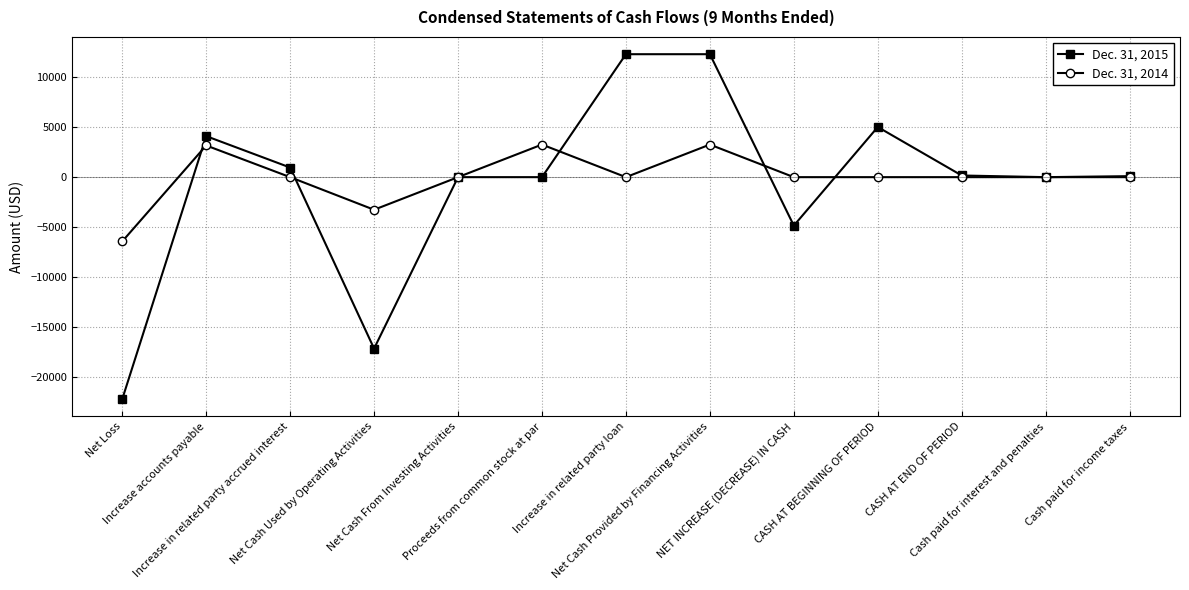

True or false: Dec. 31, 2015 has more than 0 interior local peaks.

True